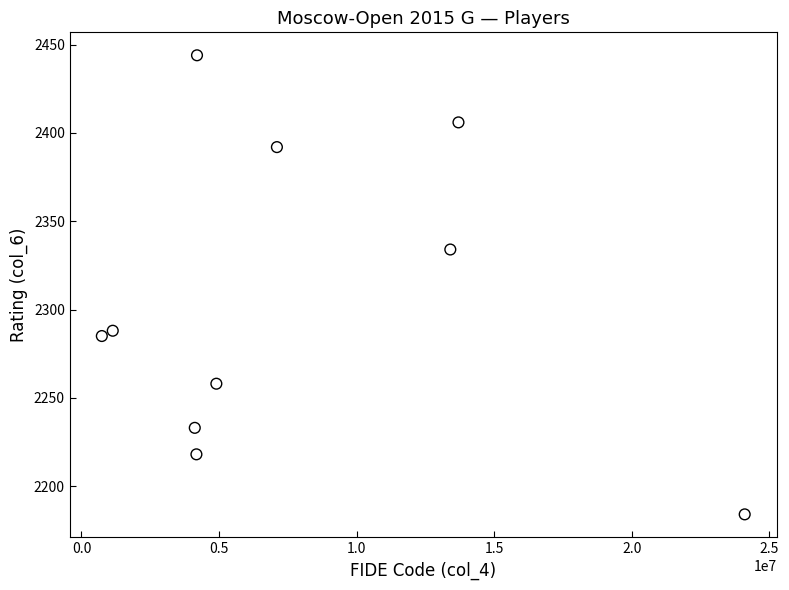

What Y value in the scatter plot is closest to 2314?

2334